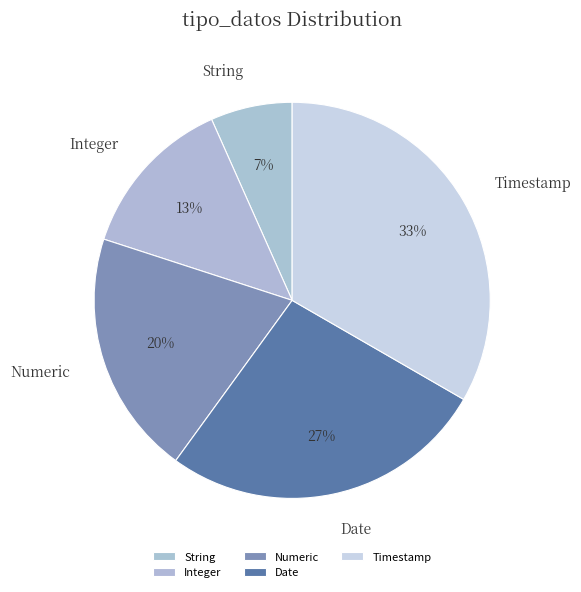

Count the number of slices in the pie.

5